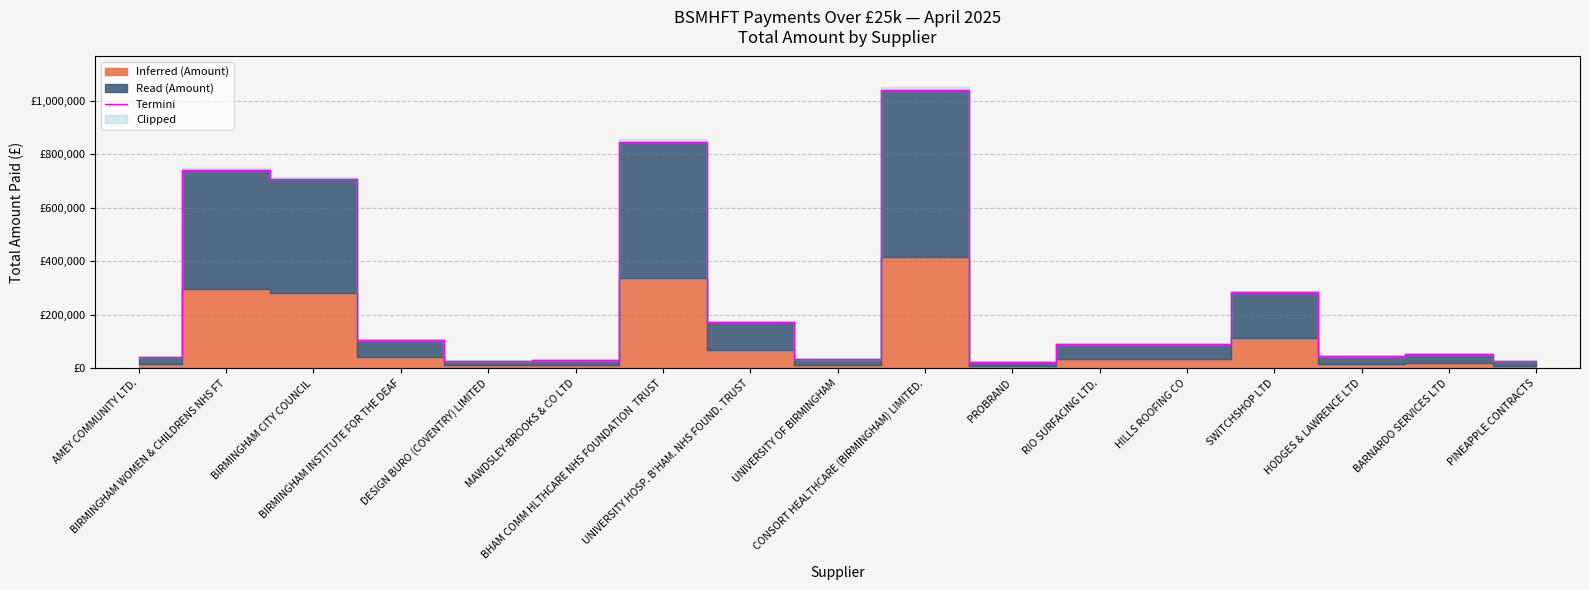

Does the chart have visible grid lines?

Yes